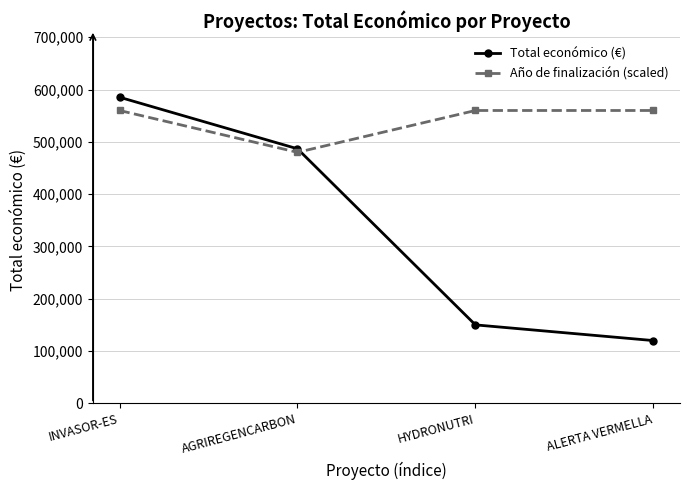

Which label corresponds to the smallest value in the chart?

ALERTA VERMELLA